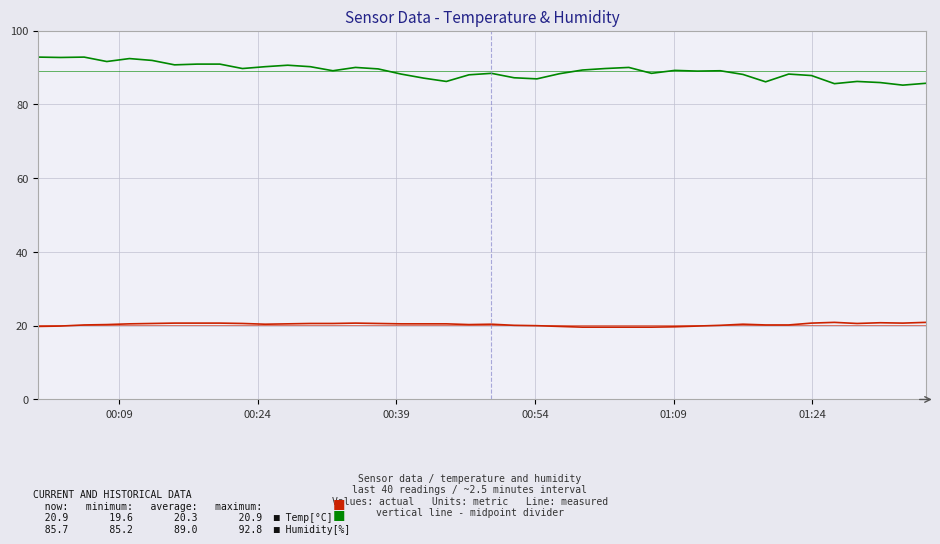

What is the smallest value displayed?

19.6